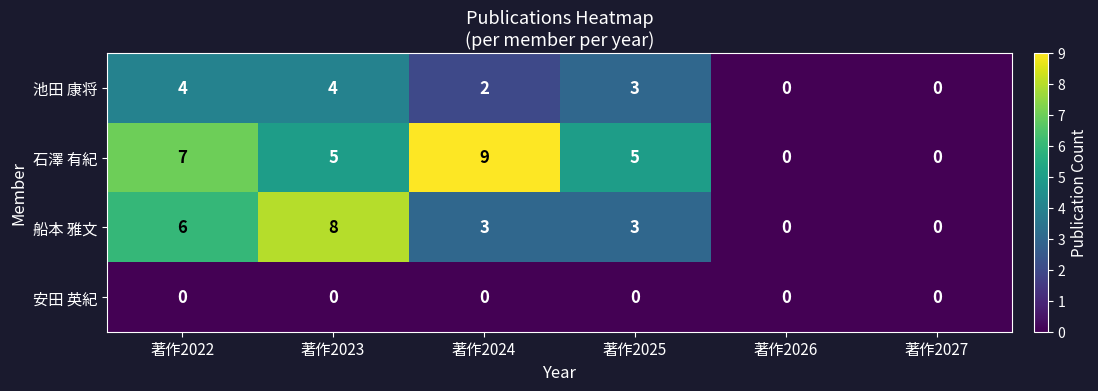

Is the value of 池田 康将 at 著作2023 greater than the value of 石澤 有紀 at 著作2026?

Yes